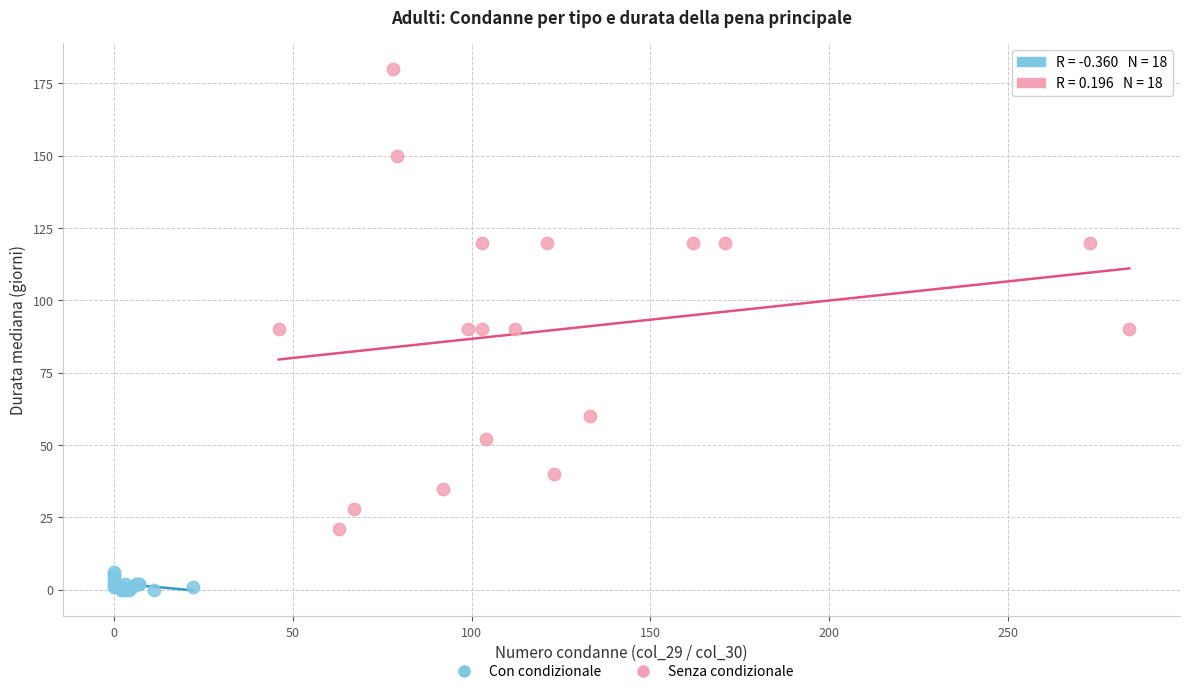

Which series has the largest Y range (max minus min)?

Senza condizionale